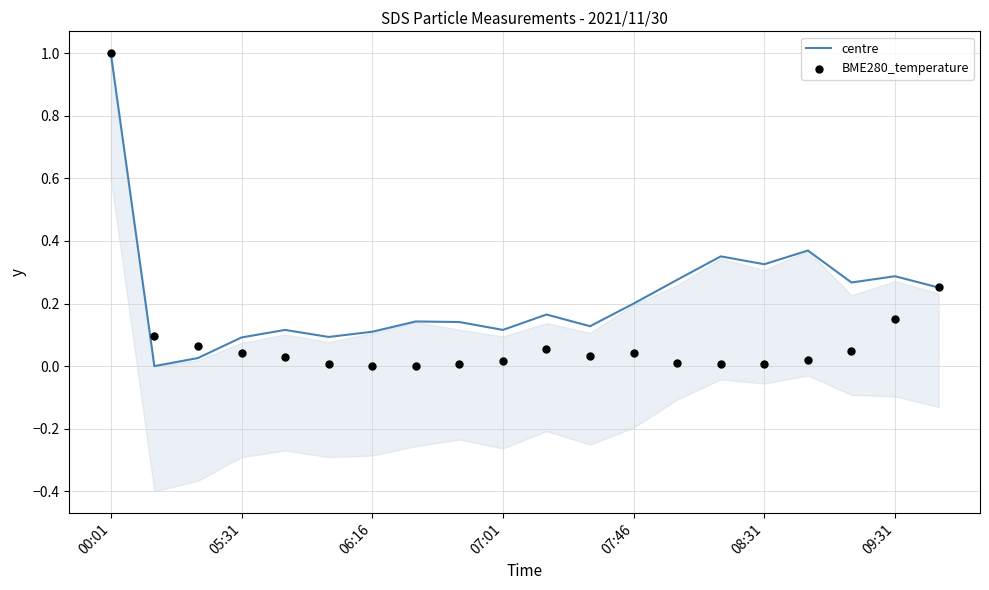

Which series reaches the minimum Y coordinate?

centre